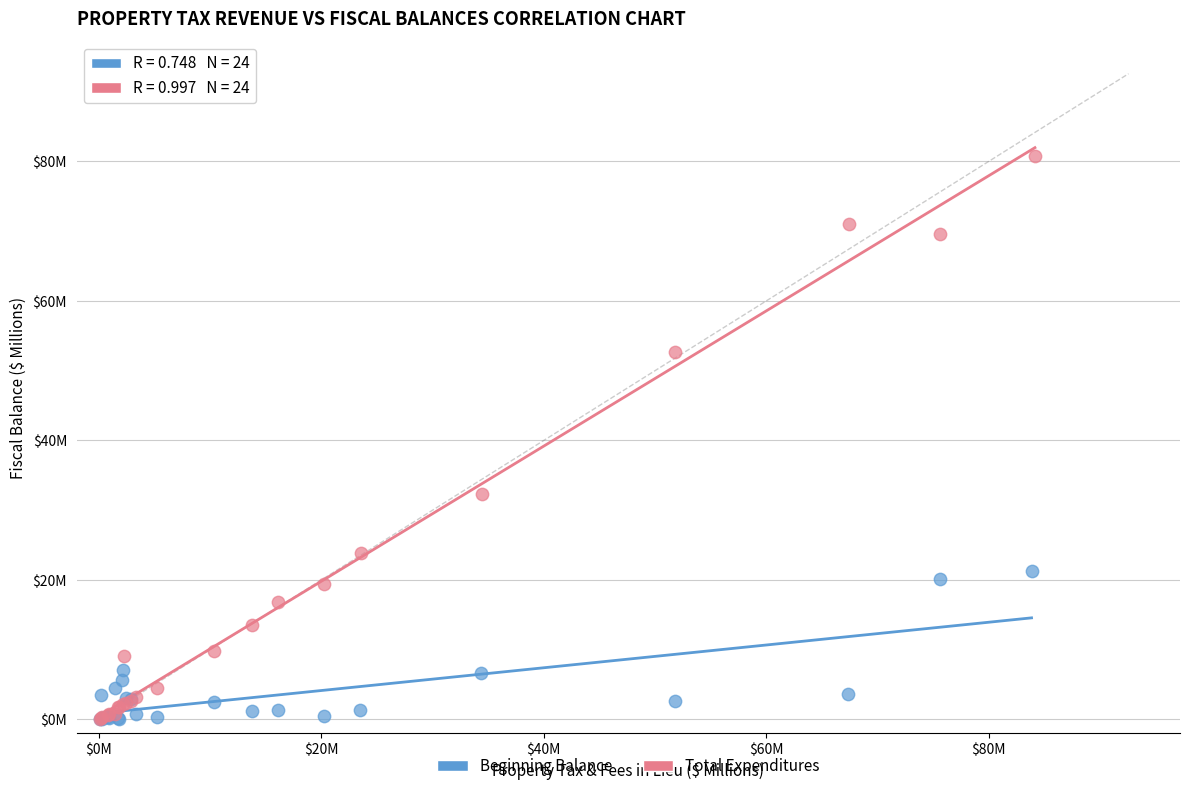

Which series has the widest spread of Y values?

Total Expenditures